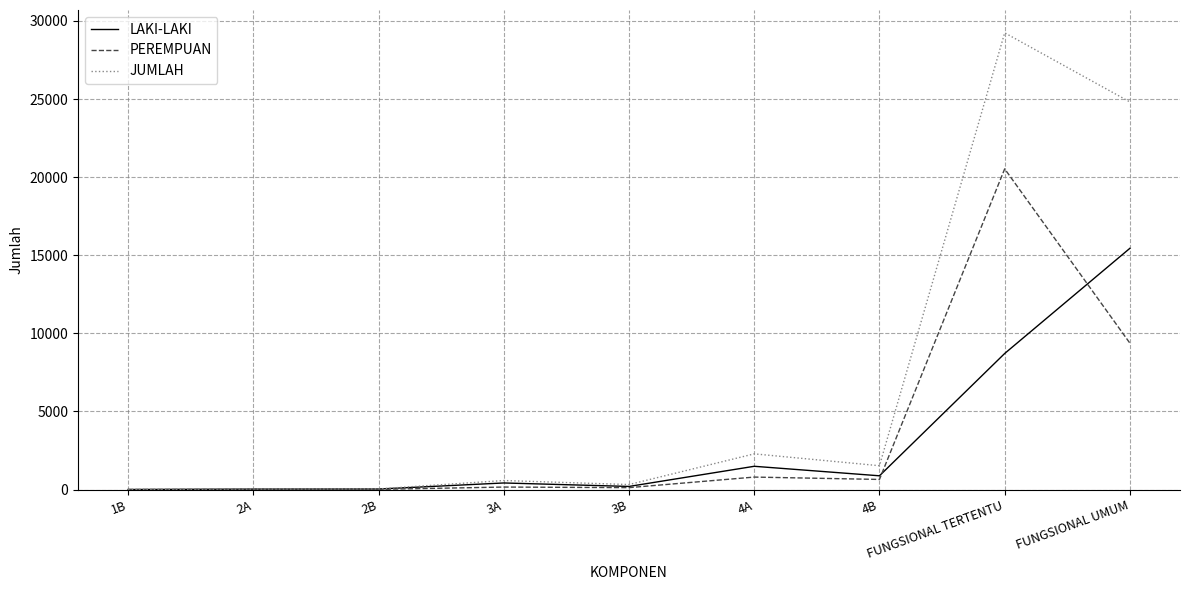

The LAKI-LAKI series shows 1487 at 4A. True or false?

True